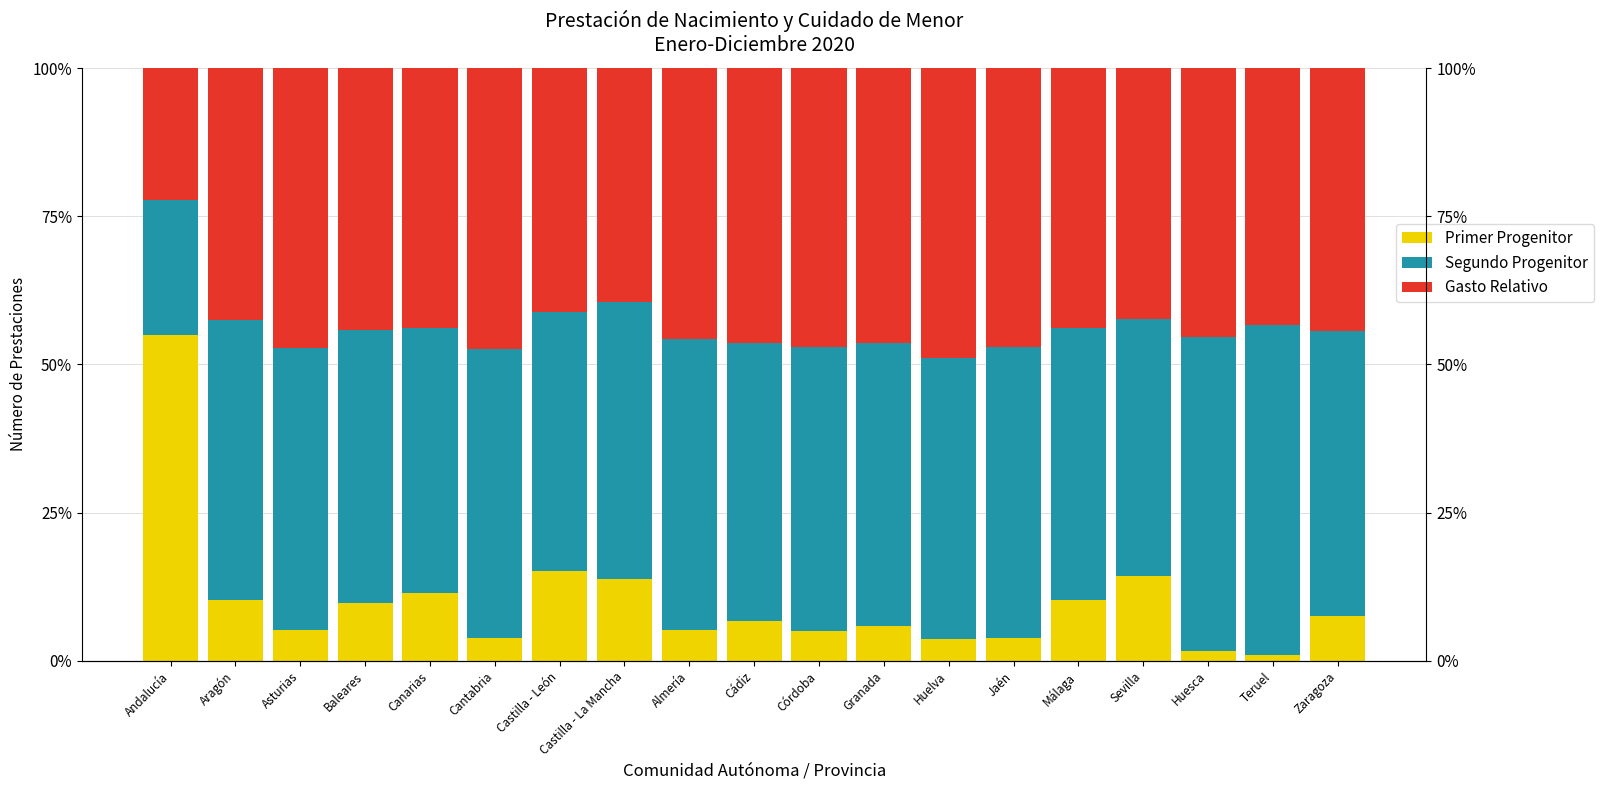

What is the label of the 13th bar from the right?

Castilla - León